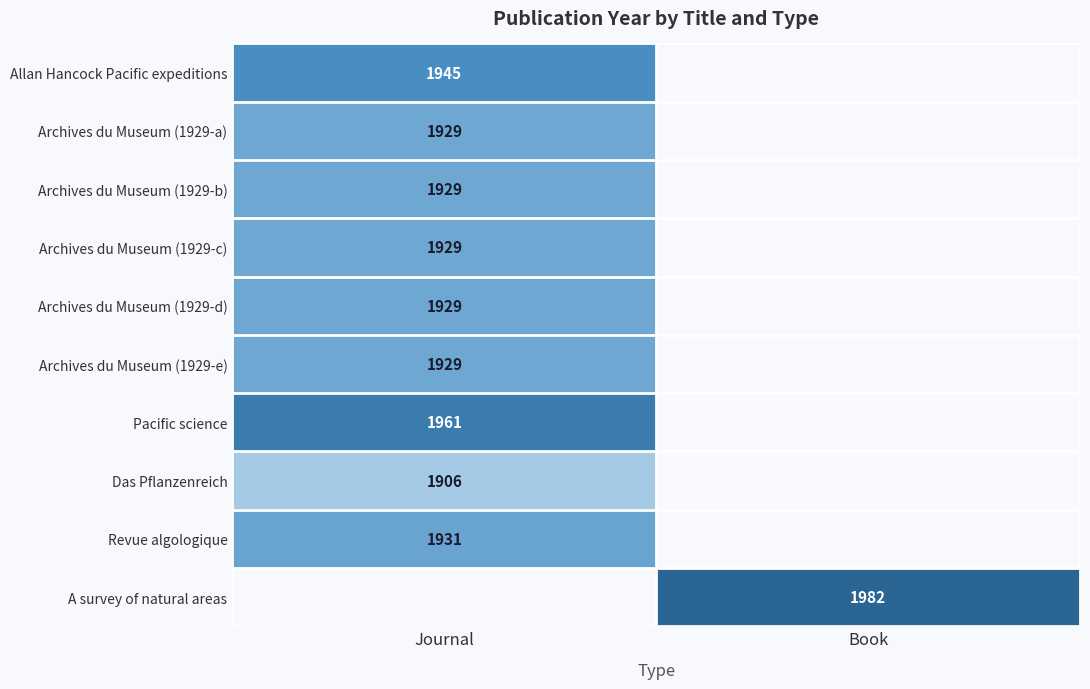

True or false: Revue algologique has a value of 1931 at Journal.

True